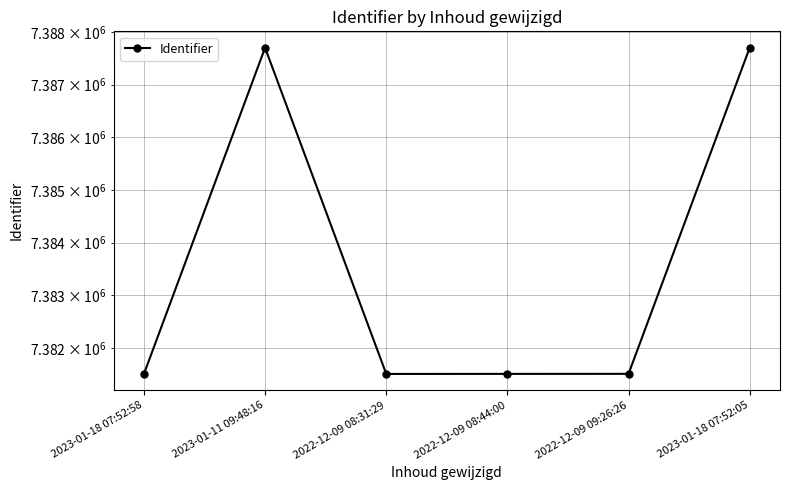

List the labels in order of value, smallest first.

2023-01-18 07:52:58, 2022-12-09 08:31:29, 2022-12-09 08:44:00, 2022-12-09 09:26:26, 2023-01-11 09:48:16, 2023-01-18 07:52:05